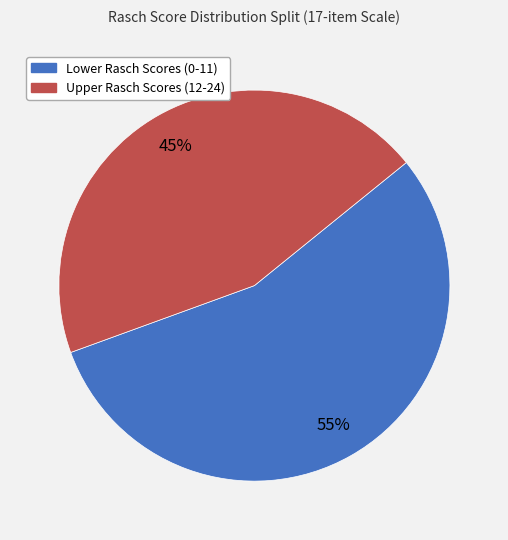

Is there any slice that represents more than half of the pie?

Yes